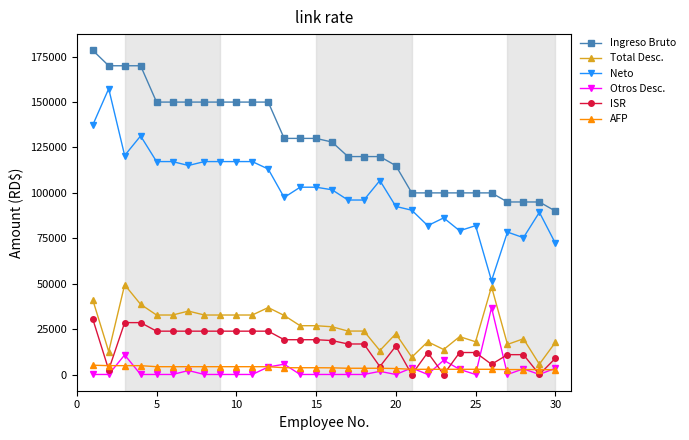

True or false: Total Desc. and Neto intersect in this chart.

False